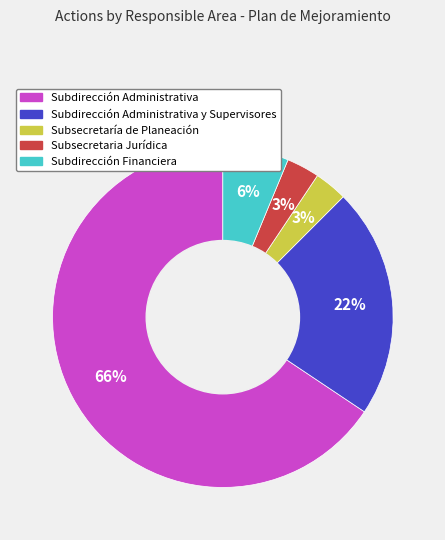

Is there any slice that represents more than half of the pie?

Yes